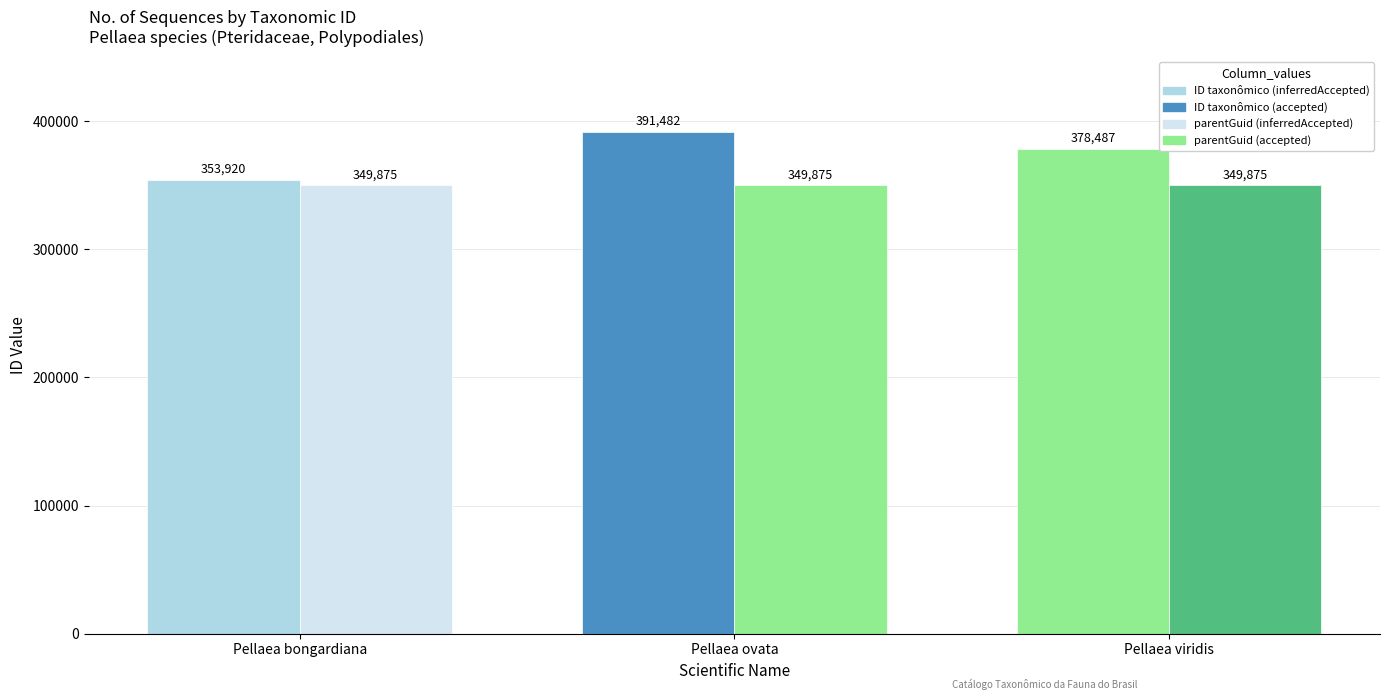

What is the label of the 2nd bar from the right?

Pellaea ovata